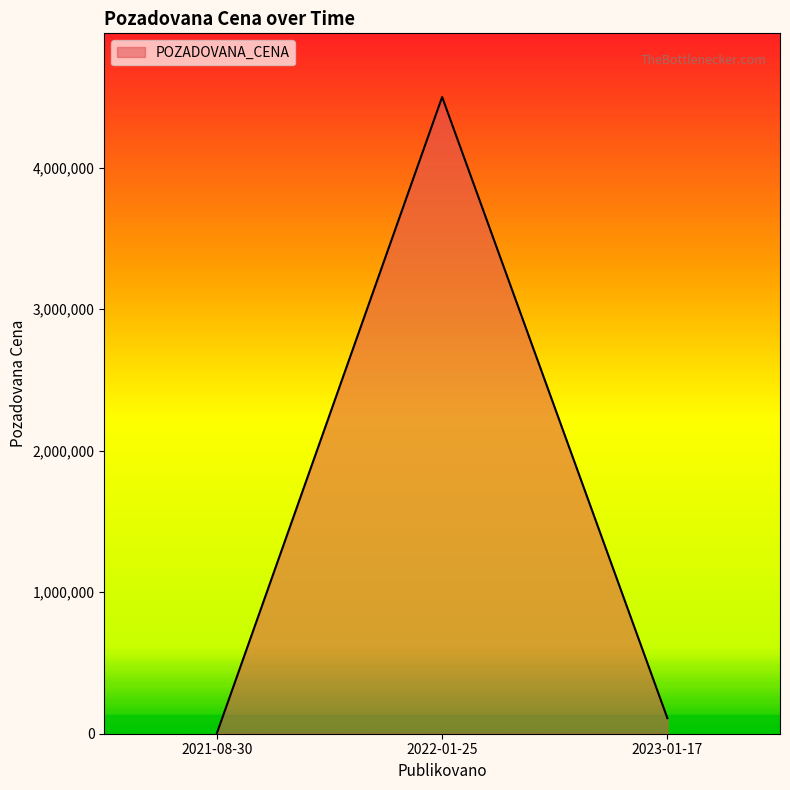

What value does the data have at 2021-08-30?

3930